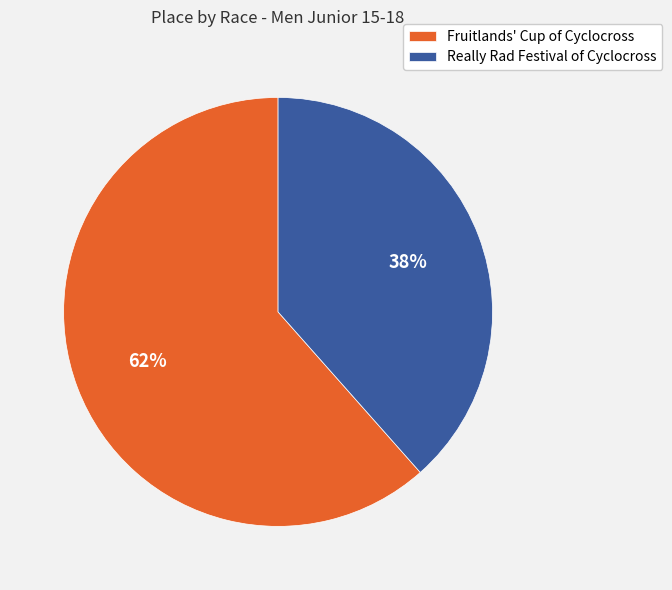

Is there a majority slice in this chart?

Yes